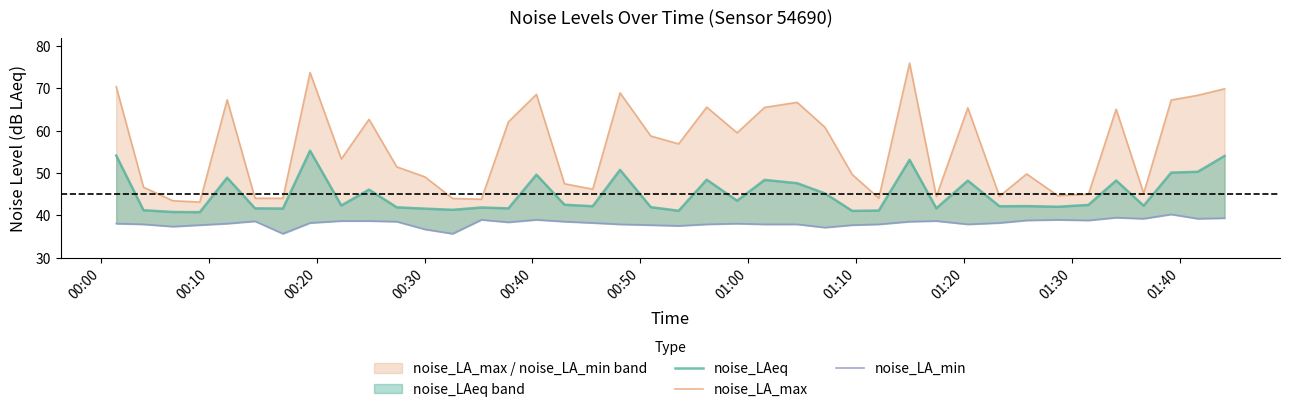

How many lines are shown in the chart?

3